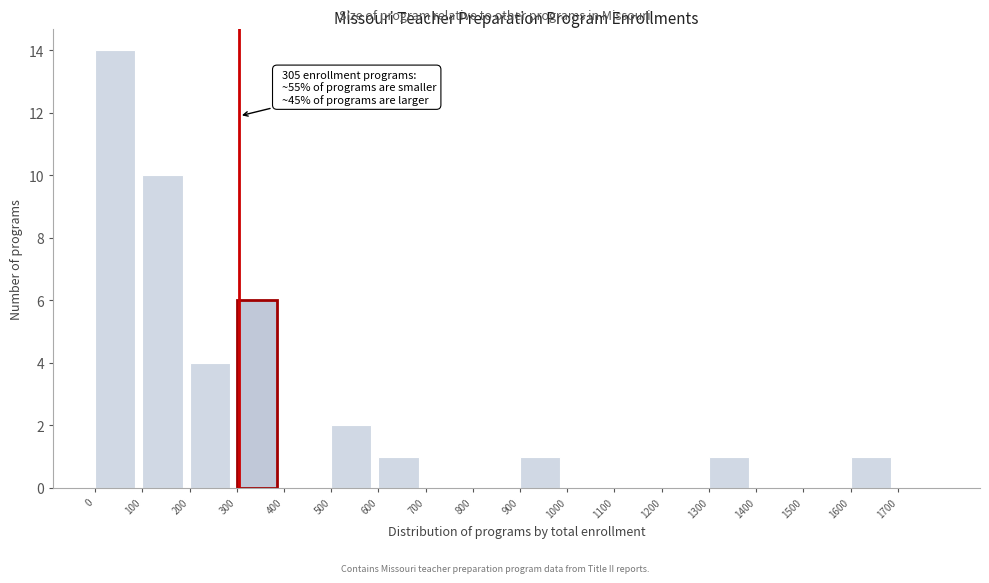

Over which range of the x-axis is the bar tallest?

0 to 100